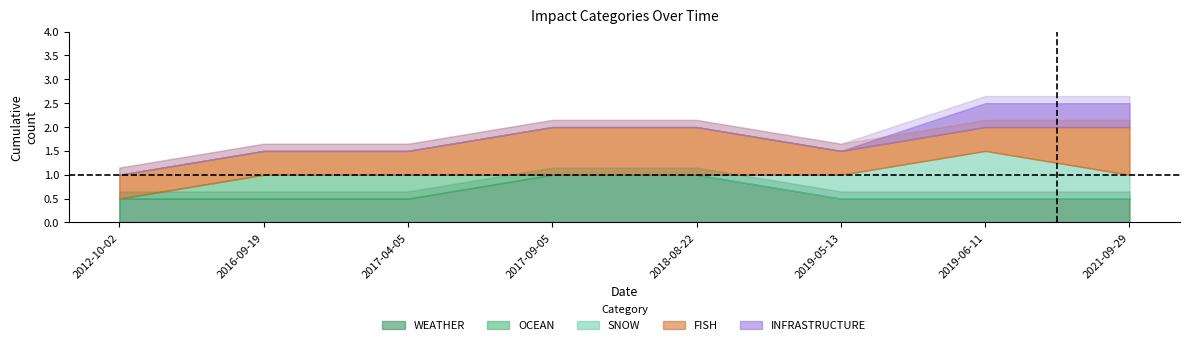

At which category is the sum across all series the highest?

2019-06-11